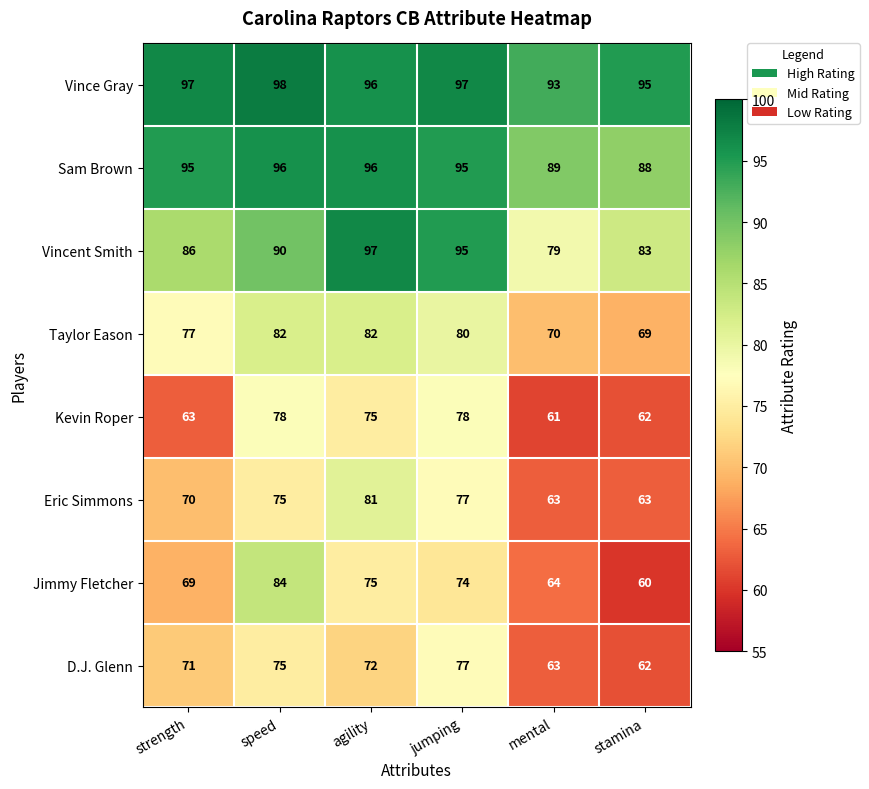

List the series in order of their peak value, highest first.

Vince Gray, Vincent Smith, Sam Brown, Jimmy Fletcher, Taylor Eason, Eric Simmons, Kevin Roper, D.J. Glenn